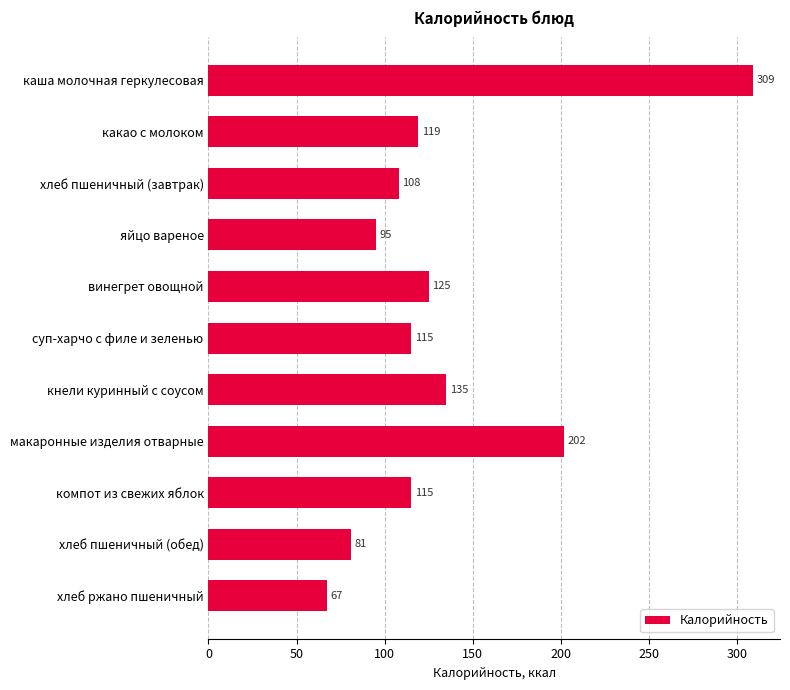

Are the bars horizontal?

Yes